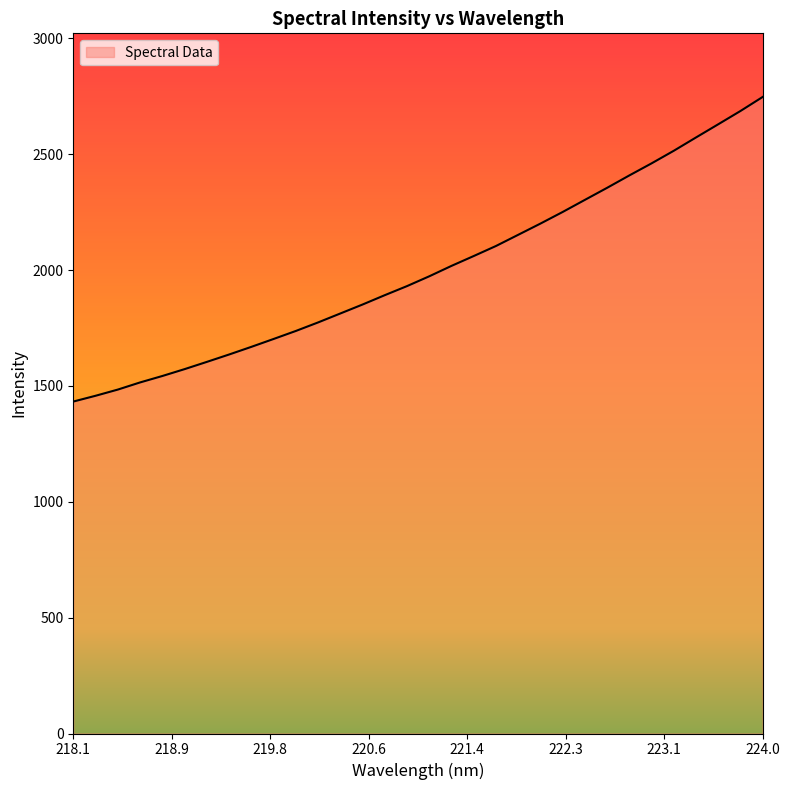

What is the sum of all values?

64040.0